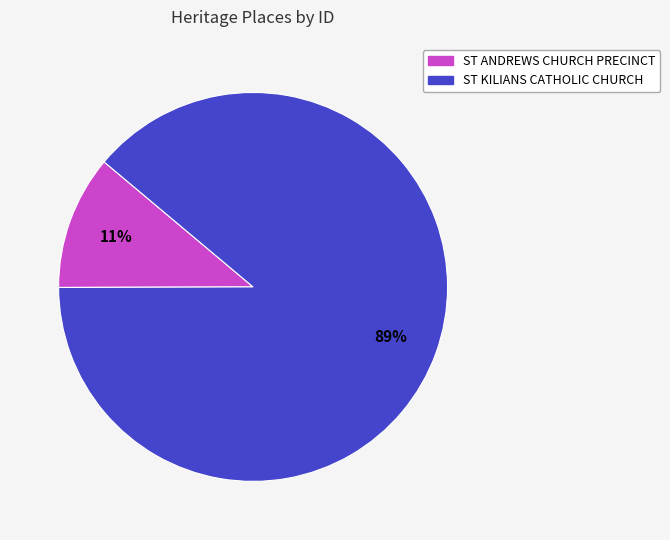

To the nearest percent, what portion does ST KILIANS CATHOLIC CHURCH represent?

89%